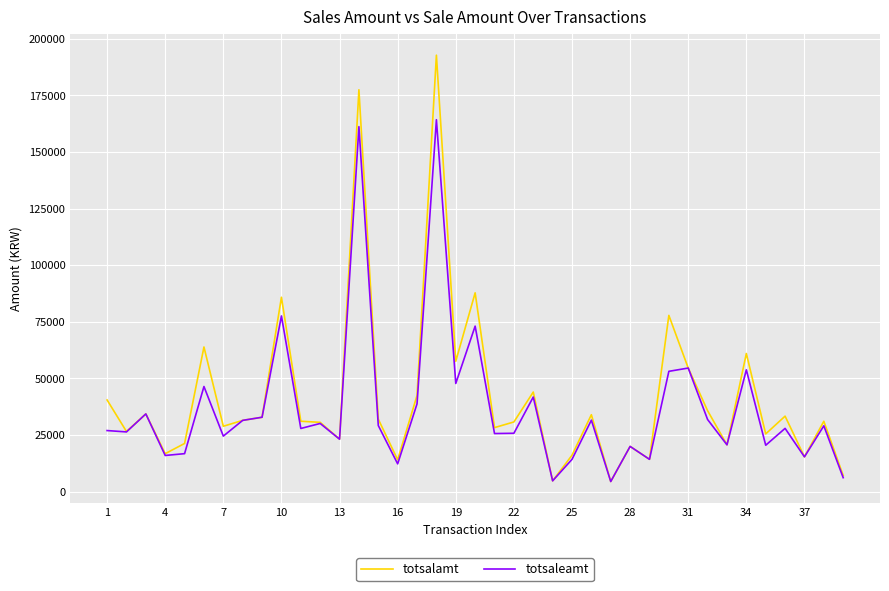

Which series has the widest spread of values?

totsalamt